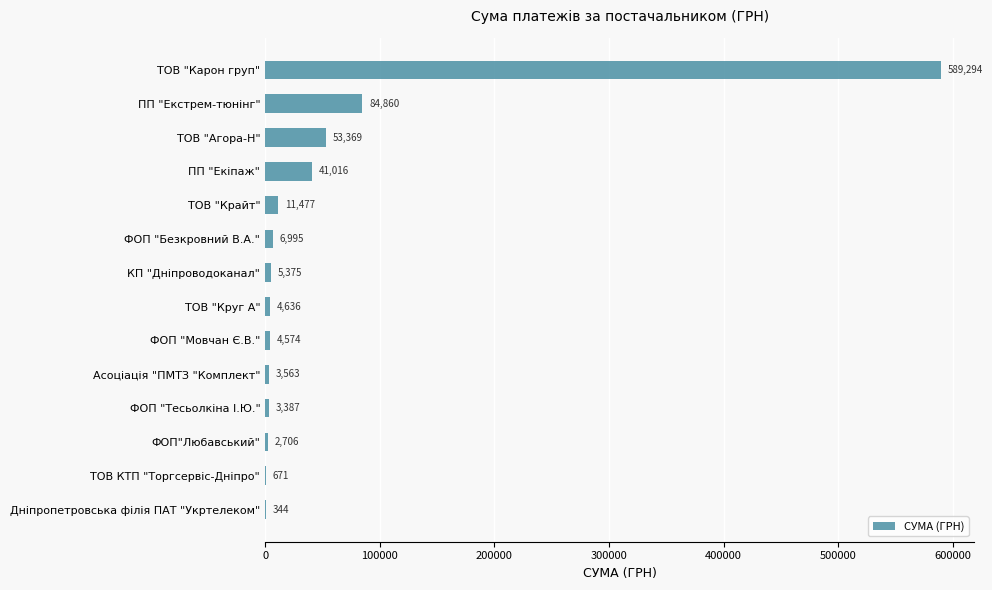

What is the sum of all values?

812267.0